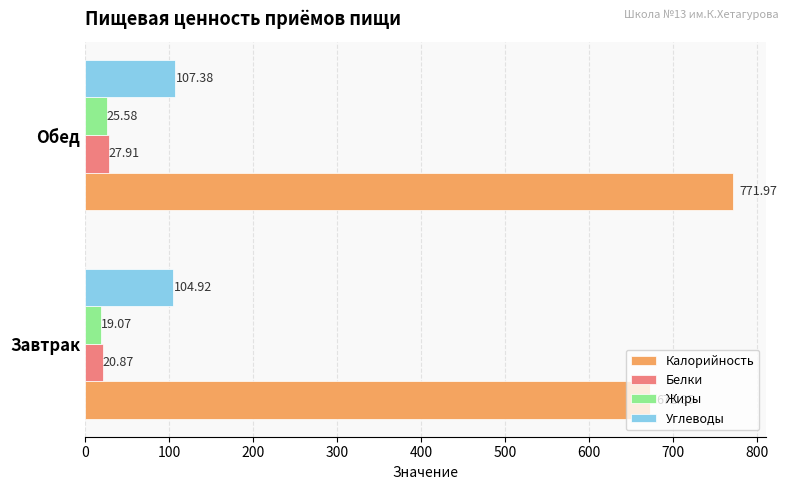

Rank the series by their maximum value, from lowest to highest.

Жиры, Белки, Углеводы, Калорийность